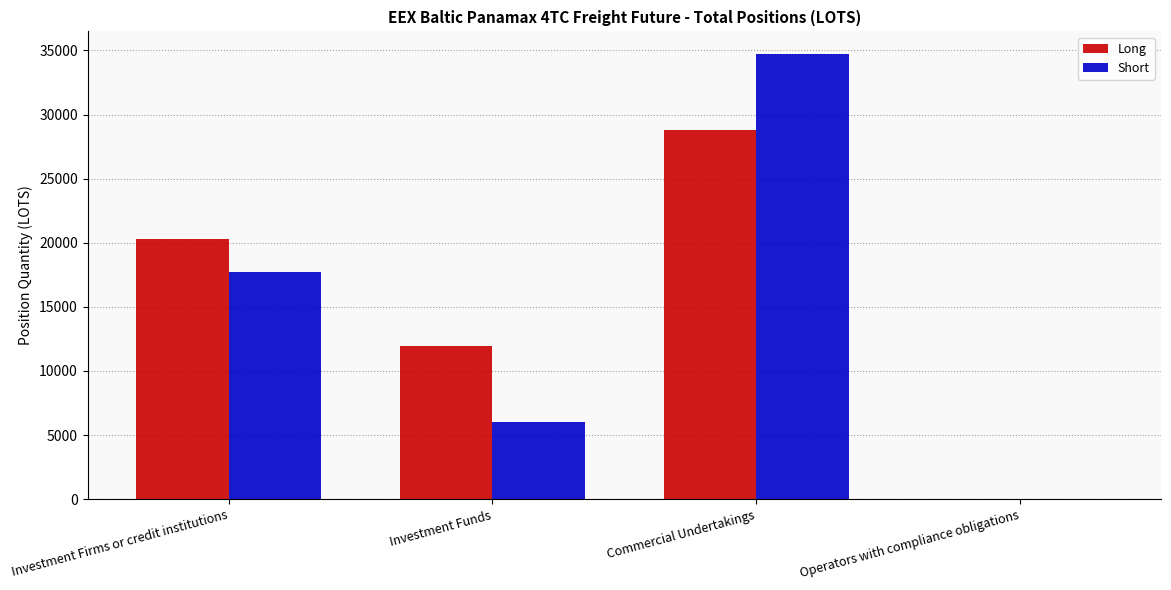

What is the sum of all Short values?

58435.3